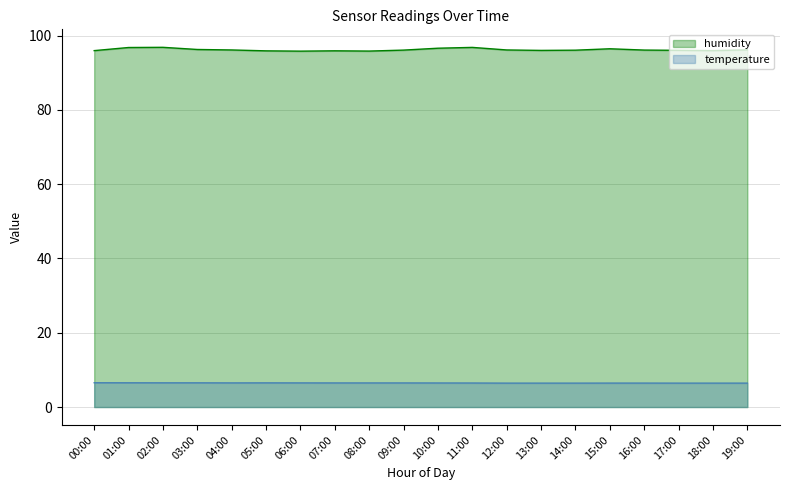

At which label does humidity first exceed 96?

01:00